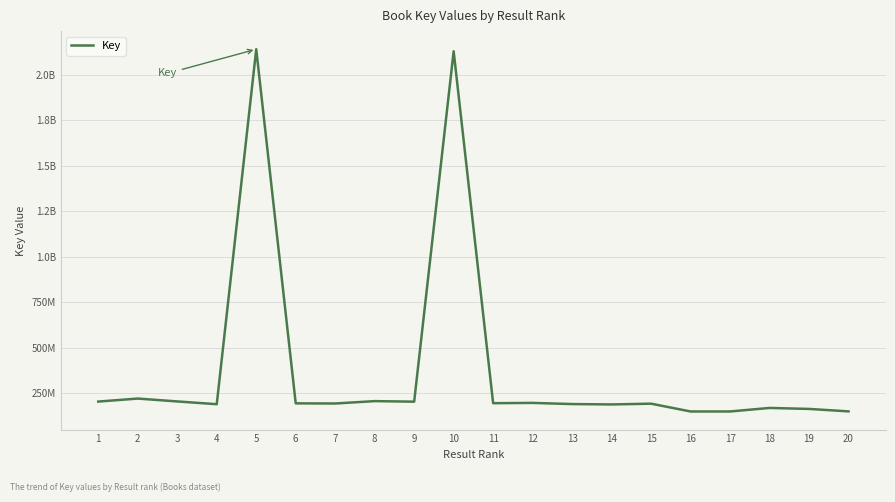

Reading left to right, list all the values displayed in this chart.

202546334	219075033	203265165	188036233	2142263012	192735349	191897842	205001999	201993061	2130927893	193616160	195151044	188796158	186777075	190921456	148028547	148029300	167443112	162055600	148554894